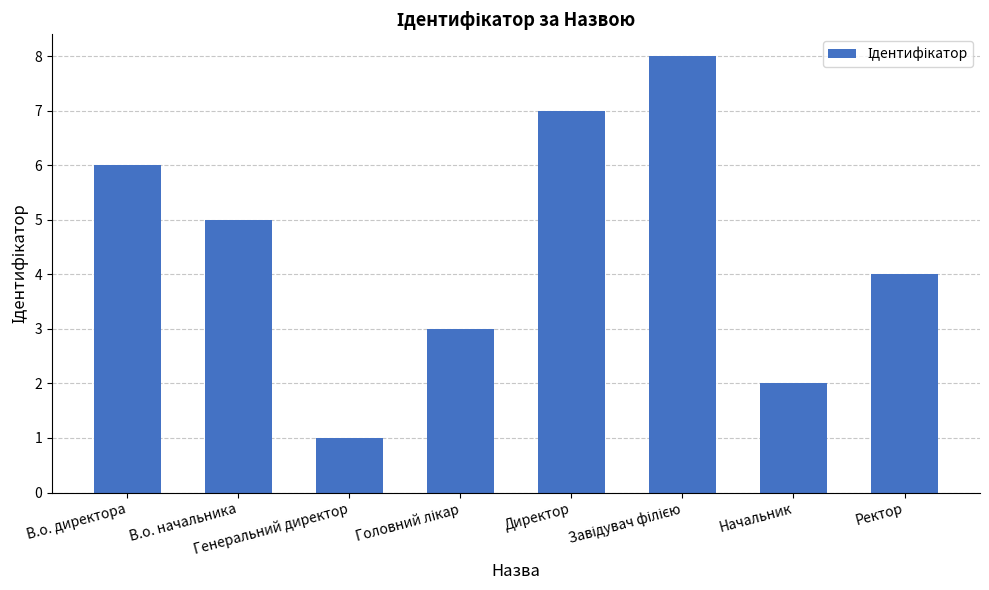

How many values are between 3 and 7?

5